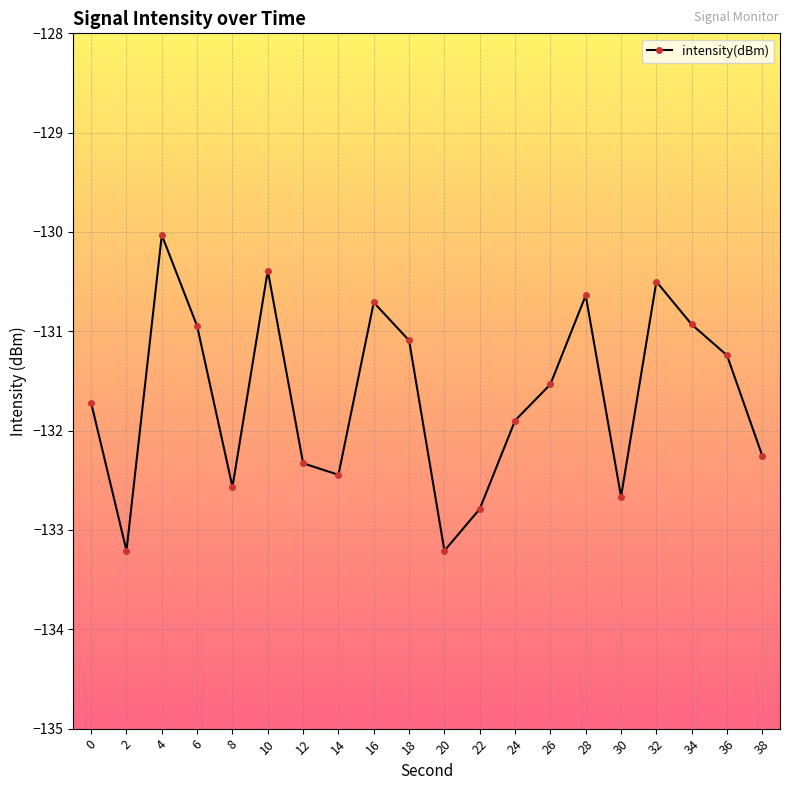

What is the sum of the values at 34 and 38?

-263.2